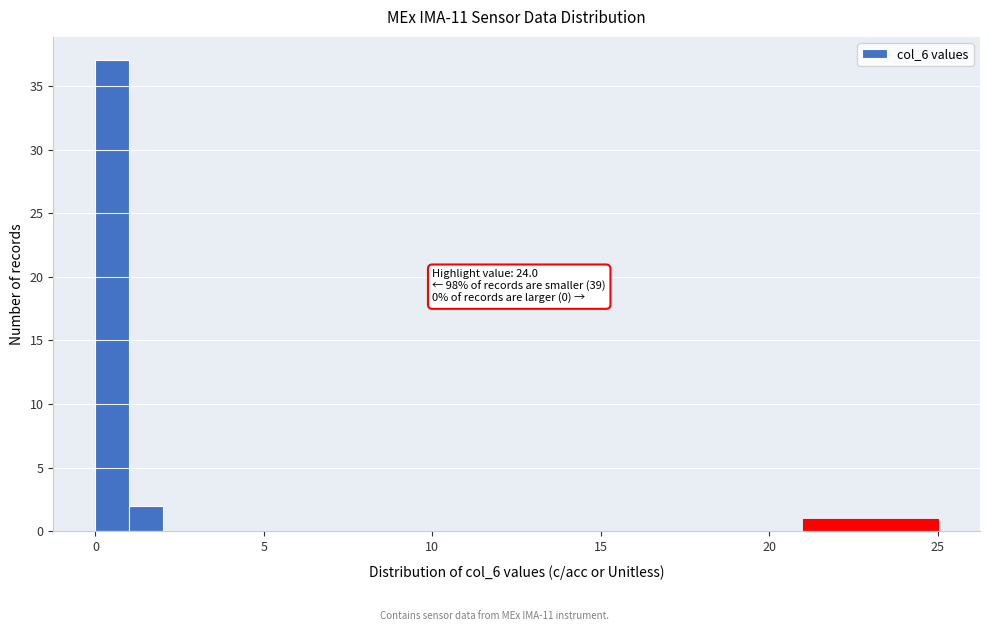

Read against the x-axis, roughly where is the centre of the tallest bar?

0.5